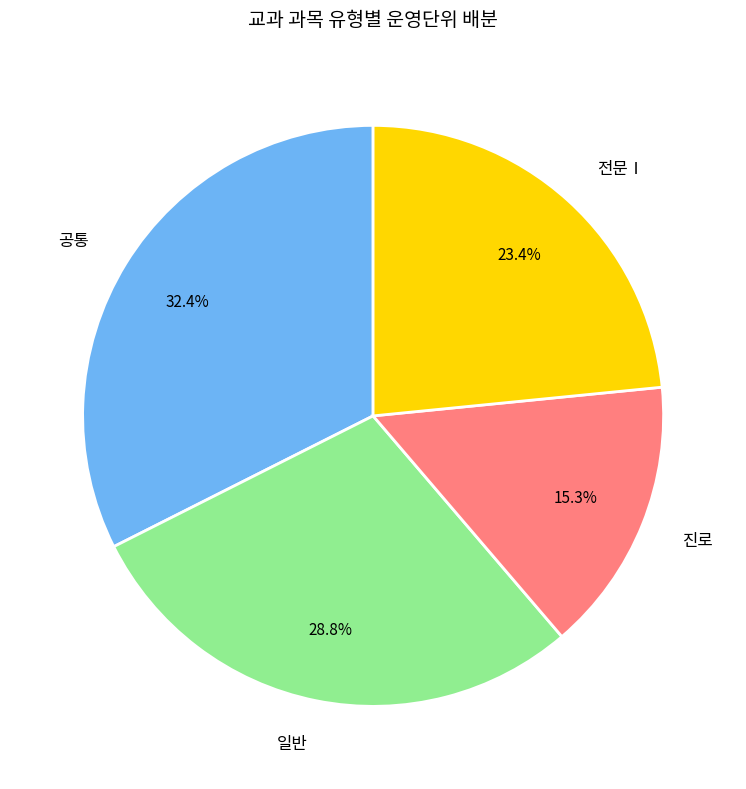

Is the sum of 공통 and 진로 greater than half?

No